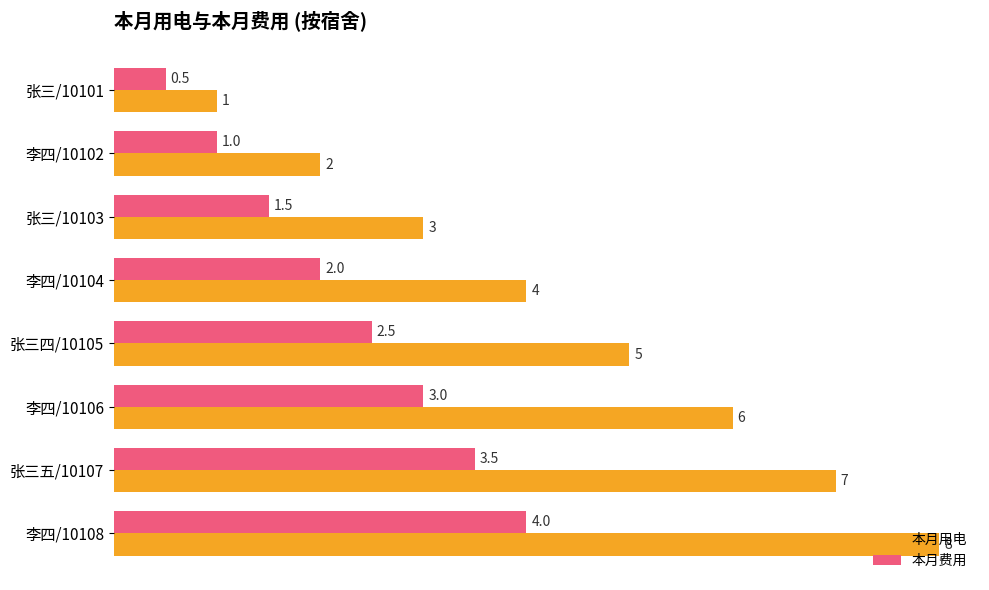

What is the maximum value for 本月费用?

4.0